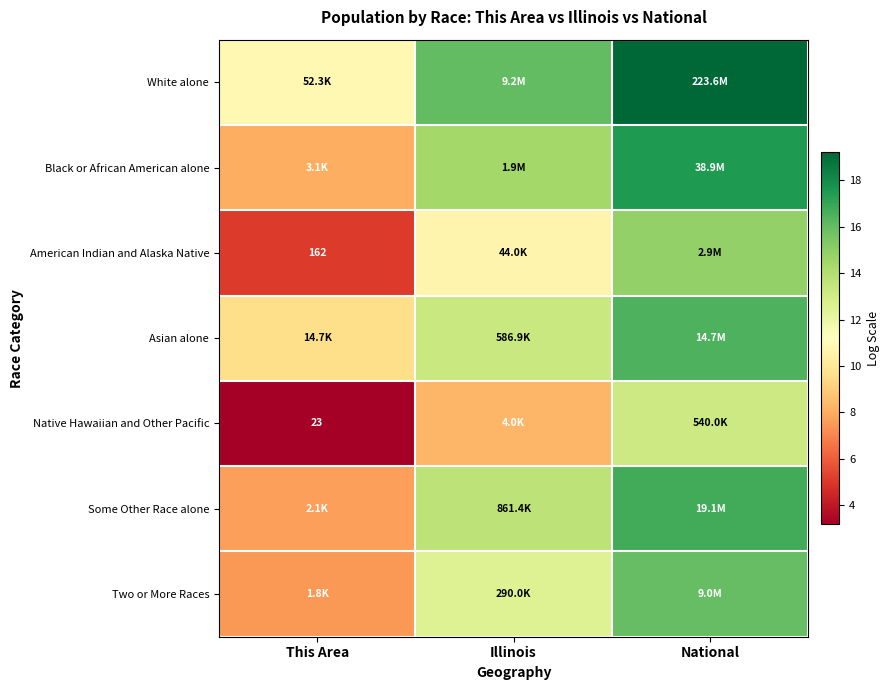

Which series has the largest total across all categories?

White alone